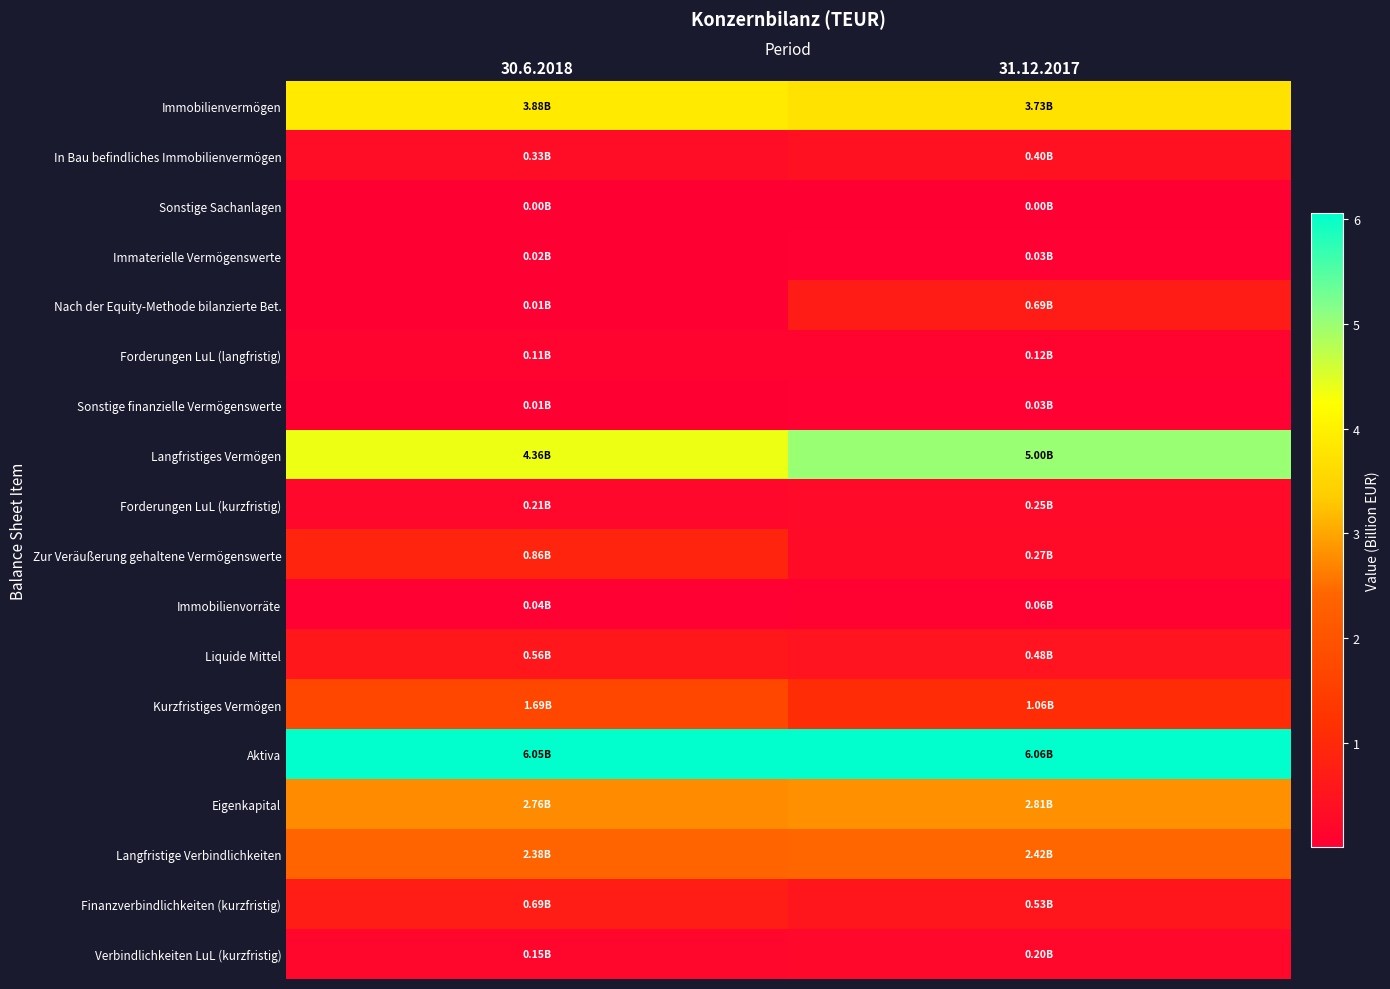

Reading left to right, extract all data points from this chart.

Immobilienvermögen: 30.6.2018=3.9	31.12.2017=3.7
In Bau befindliches Immobilienvermögen: 30.6.2018=0.3	31.12.2017=0.4
Sonstige Sachanlagen: 30.6.2018=0.0	31.12.2017=0.0
Immaterielle Vermögenswerte: 30.6.2018=0.0	31.12.2017=0.0
Nach der Equity-Methode bilanzierte Bet.: 30.6.2018=0.0	31.12.2017=0.7
Forderungen LuL (langfristig): 30.6.2018=0.1	31.12.2017=0.1
Sonstige finanzielle Vermögenswerte: 30.6.2018=0.0	31.12.2017=0.0
Langfristiges Vermögen: 30.6.2018=4.4	31.12.2017=5.0
Forderungen LuL (kurzfristig): 30.6.2018=0.2	31.12.2017=0.2
Zur Veräußerung gehaltene Vermögenswerte: 30.6.2018=0.9	31.12.2017=0.3
Immobilienvorräte: 30.6.2018=0.0	31.12.2017=0.1
Liquide Mittel: 30.6.2018=0.6	31.12.2017=0.5
Kurzfristiges Vermögen: 30.6.2018=1.7	31.12.2017=1.1
Aktiva: 30.6.2018=6.1	31.12.2017=6.1
Eigenkapital: 30.6.2018=2.8	31.12.2017=2.8
Langfristige Verbindlichkeiten: 30.6.2018=2.4	31.12.2017=2.4
Finanzverbindlichkeiten (kurzfristig): 30.6.2018=0.7	31.12.2017=0.5
Verbindlichkeiten LuL (kurzfristig): 30.6.2018=0.2	31.12.2017=0.2